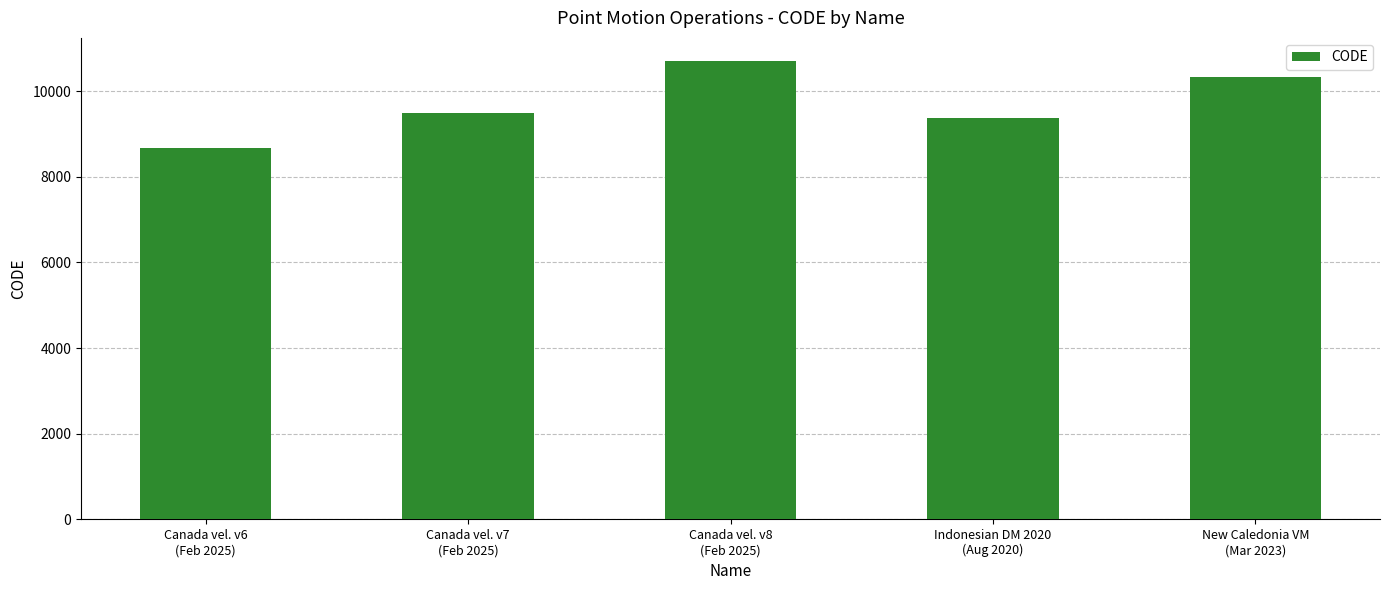

What is the average value?

9713